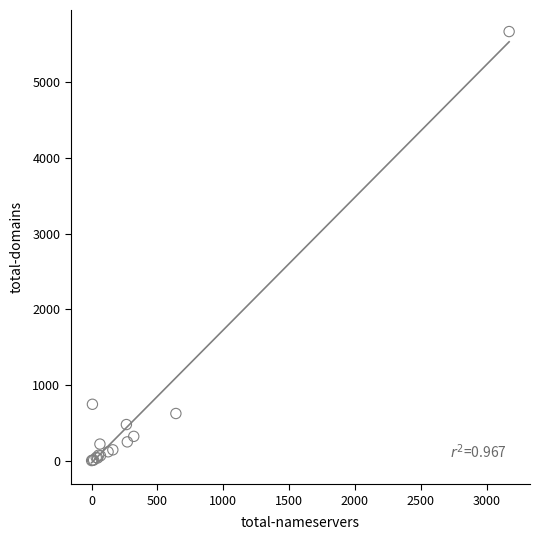

What Y value in the scatter plot is closest to 2834?

744